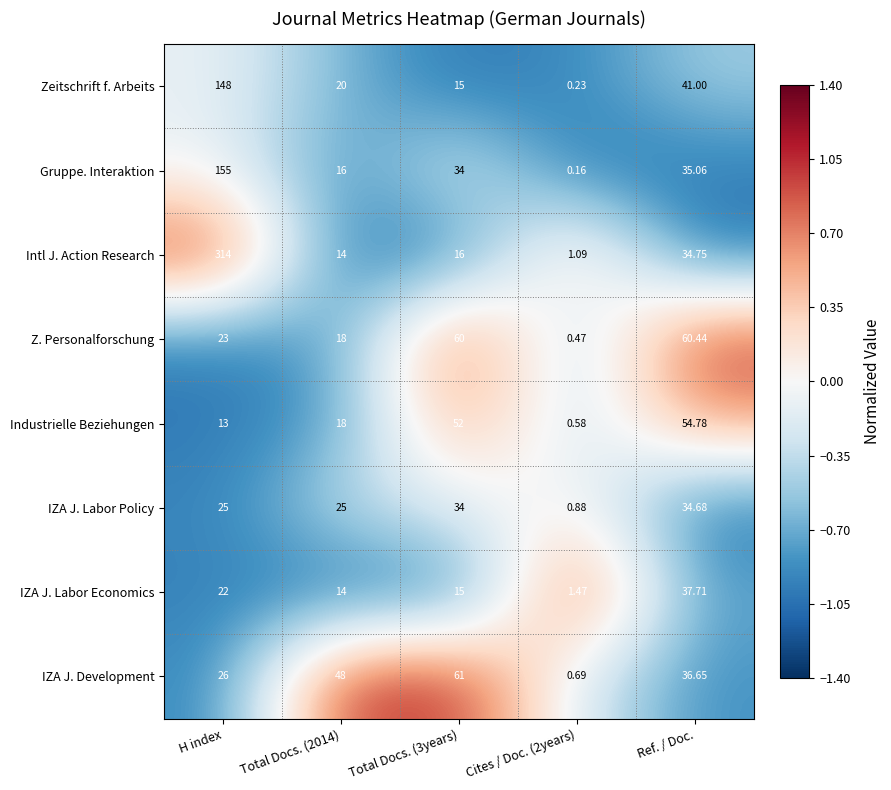

At which label is IZA J. Development closest to 30?

H index